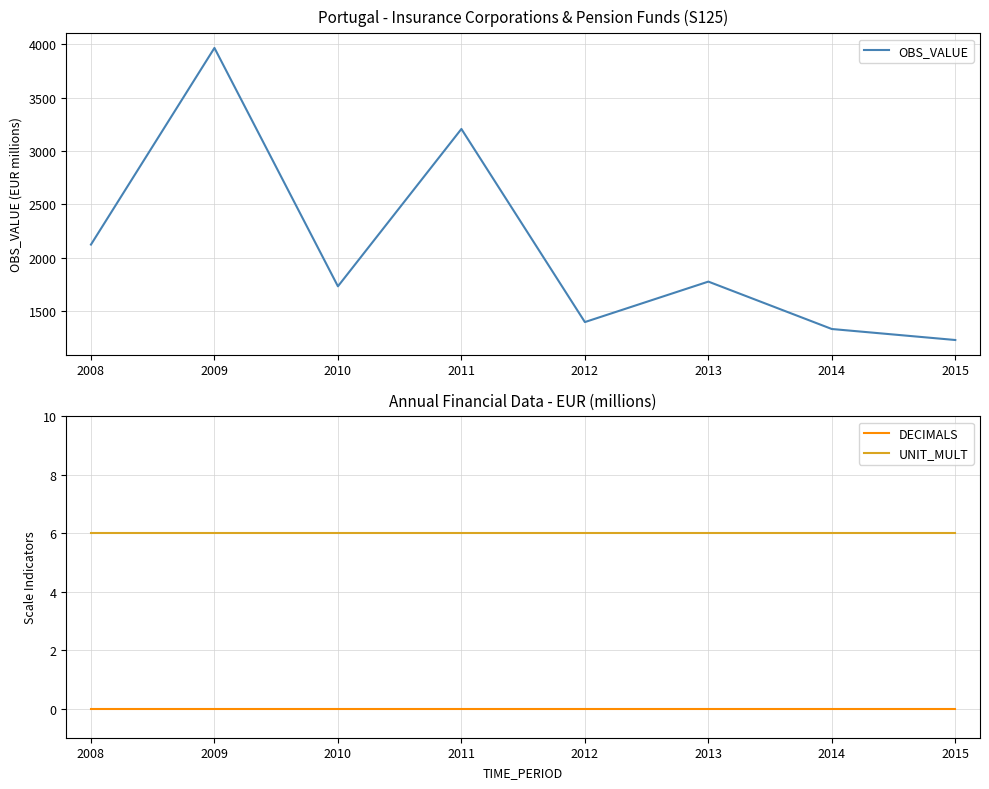

Is the value of DECIMALS at 2009 greater than the value of UNIT_MULT at 2008?

No